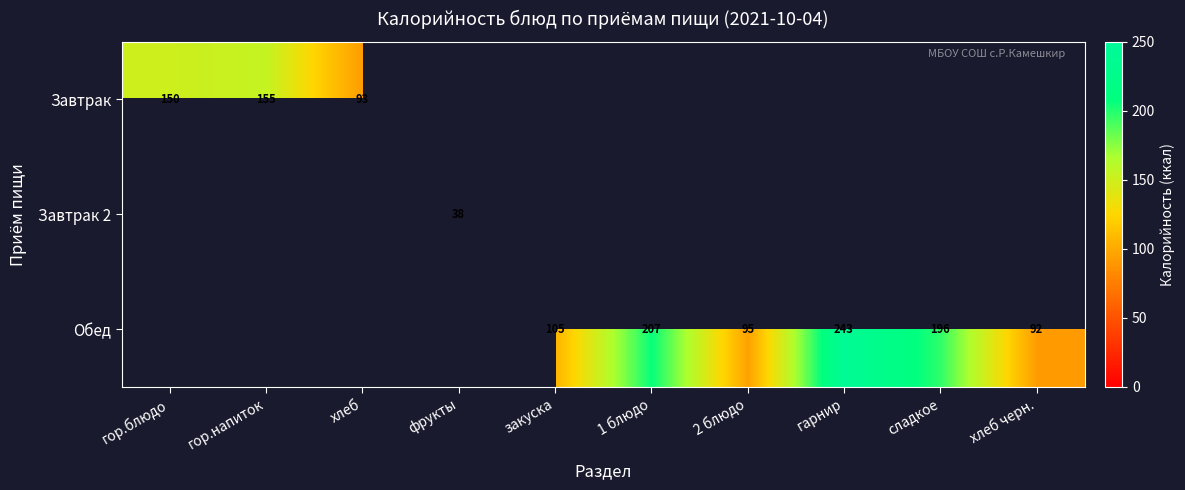

Count the number of data series in this chart.

3